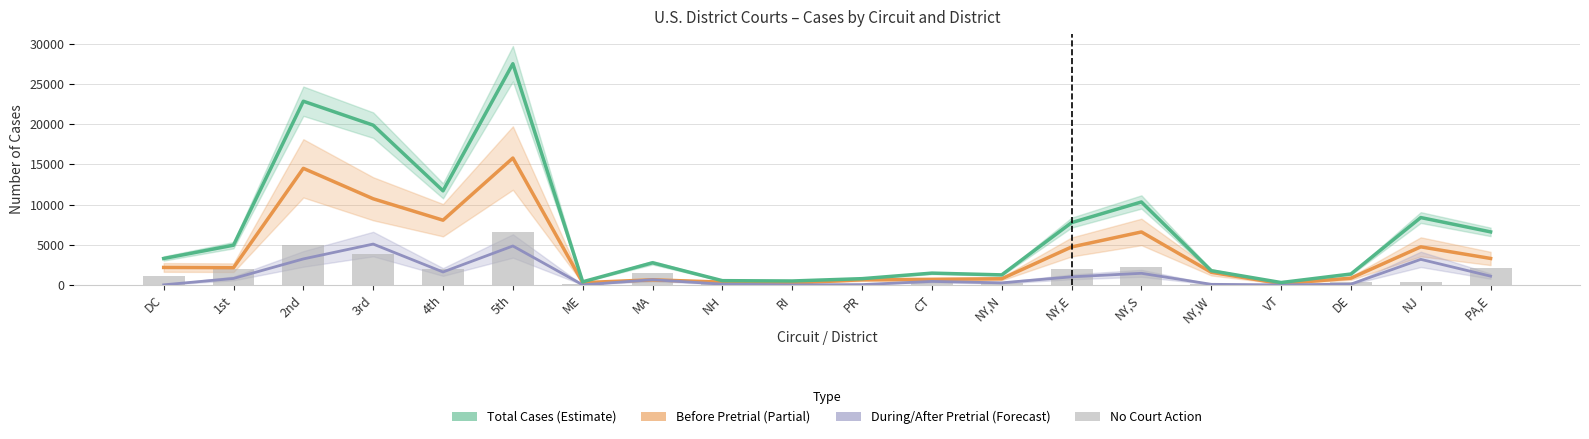

What is the difference between the Before Pretrial values at 3rd and NH?

10365